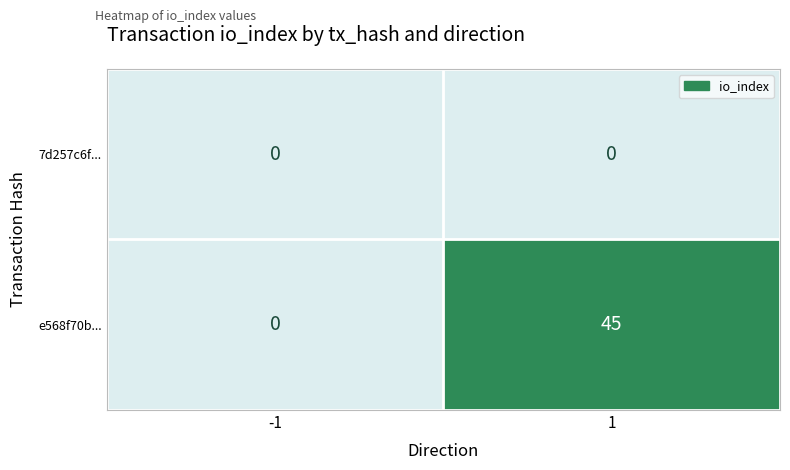

Count the e568f70b... values in the range 0 to 45.

2